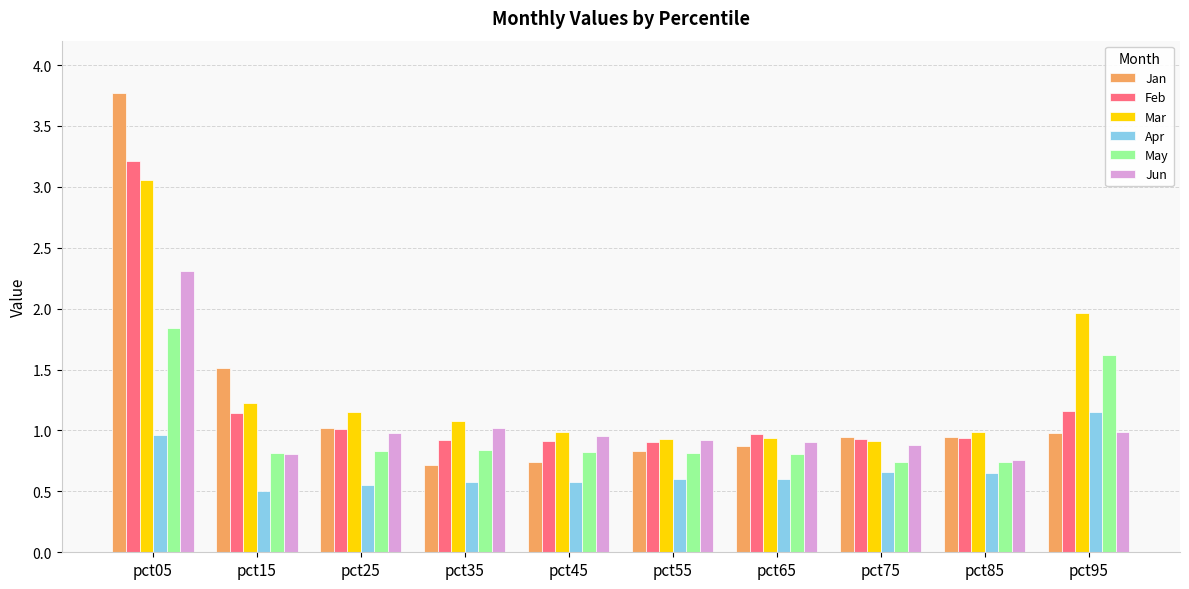

True or false: Jun has a value of 0.5 at pct85.

False